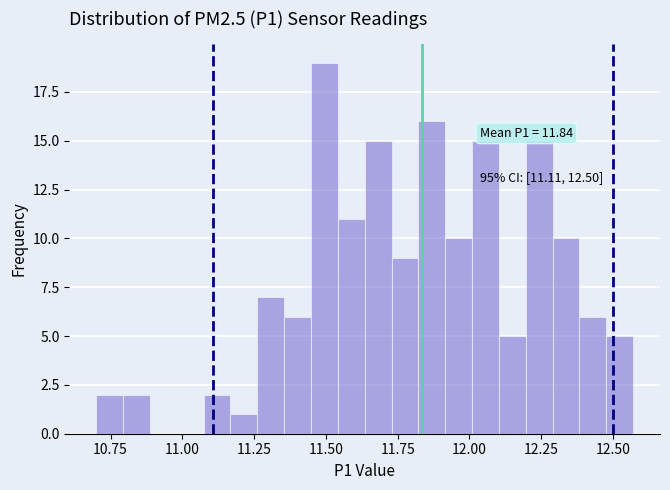

Around what value on the x-axis is the tallest bar? Give the approximate position of its centre, as read against the axis.

11.50